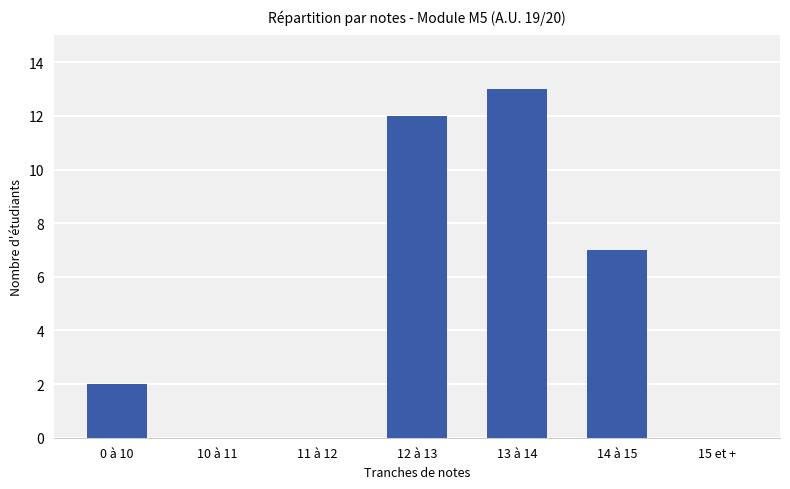

What is the change in value from 12 à 13 to 15 et +?

-12